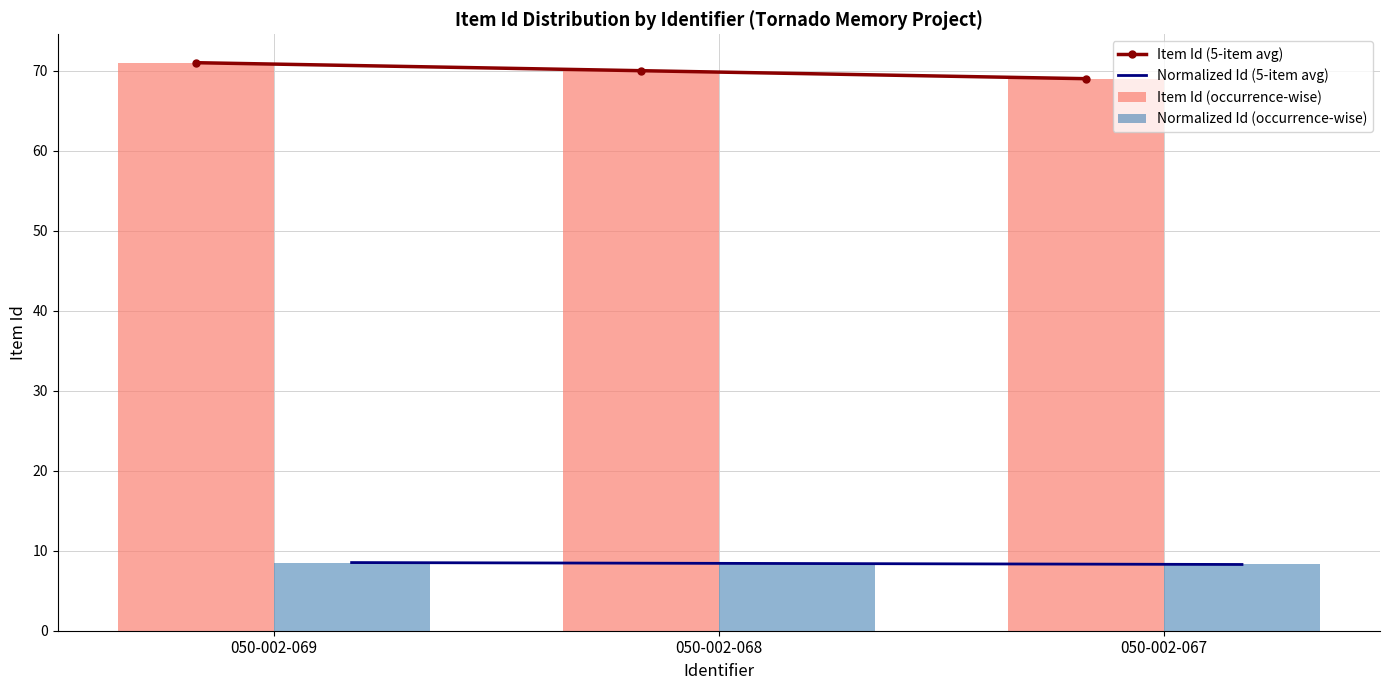

At how many categories does at least one series exceed 65?

3